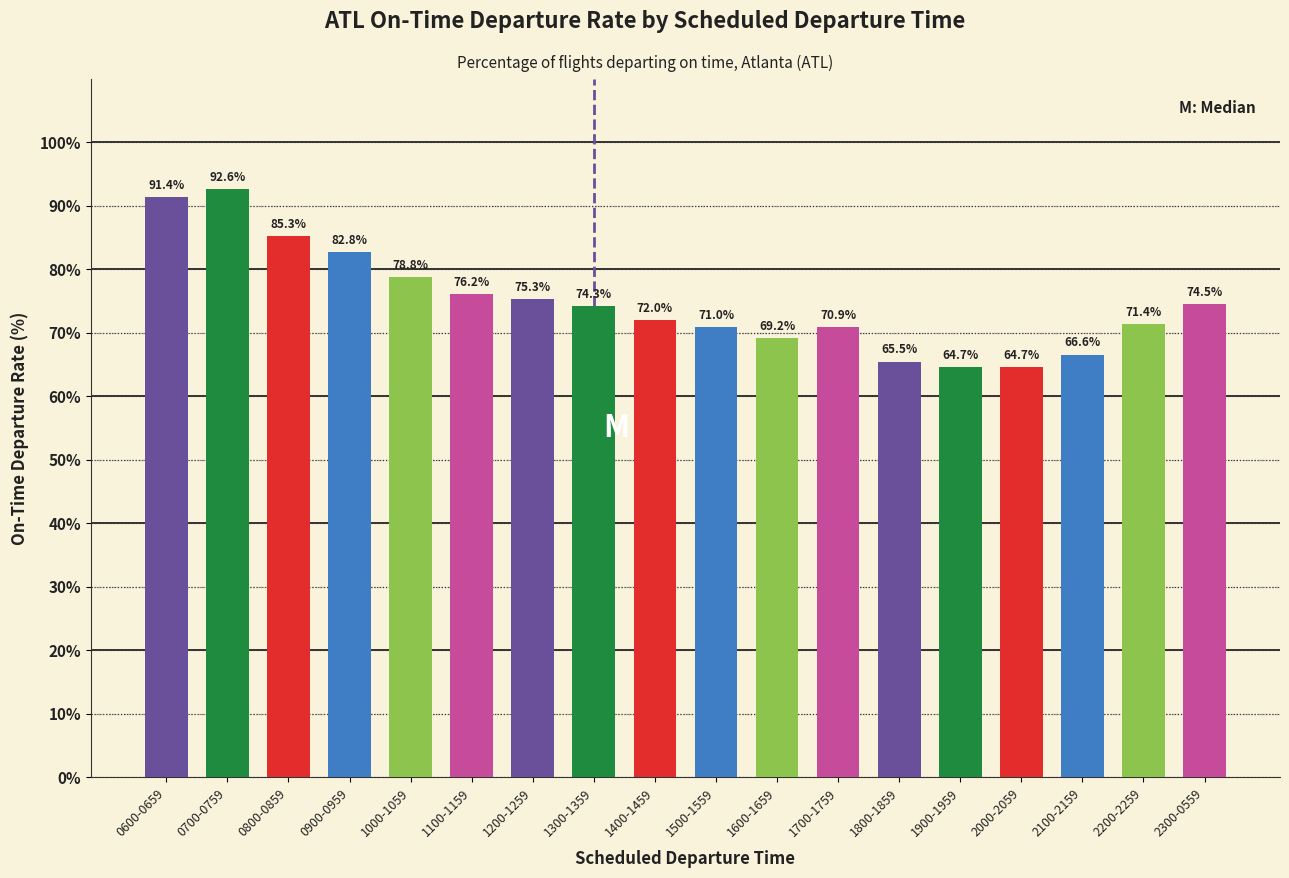

Reading left to right, what are all the values shown in this chart?

0600-0659=91.4	0700-0759=92.6	0800-0859=85.3	0900-0959=82.8	1000-1059=78.8	1100-1159=76.2	1200-1259=75.3	1300-1359=74.3	1400-1459=72.0	1500-1559=71.0	1600-1659=69.2	1700-1759=70.9	1800-1859=65.5	1900-1959=64.7	2000-2059=64.7	2100-2159=66.6	2200-2259=71.4	2300-0559=74.5